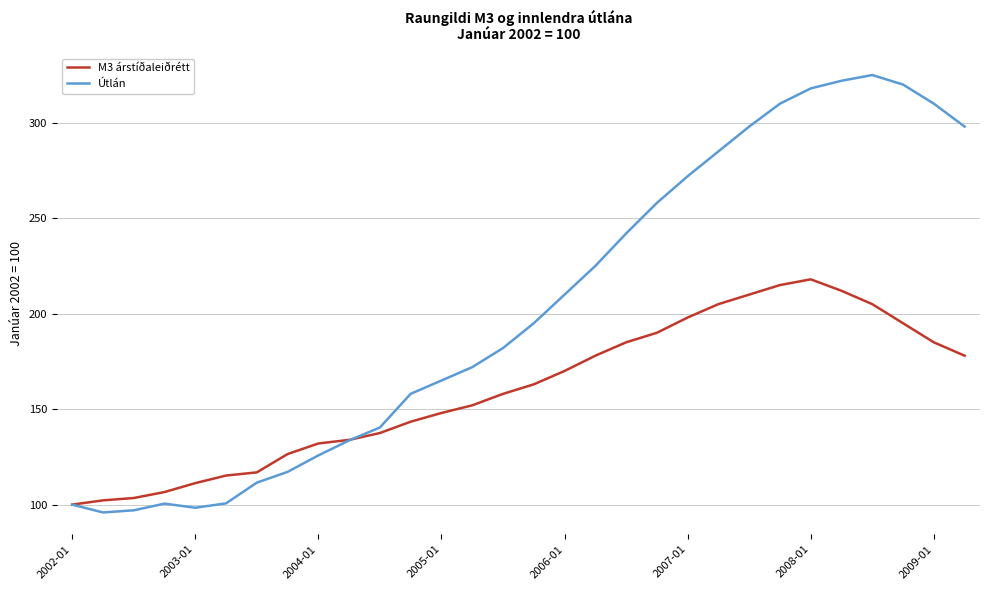

Which series has the largest total across all categories?

Útlán